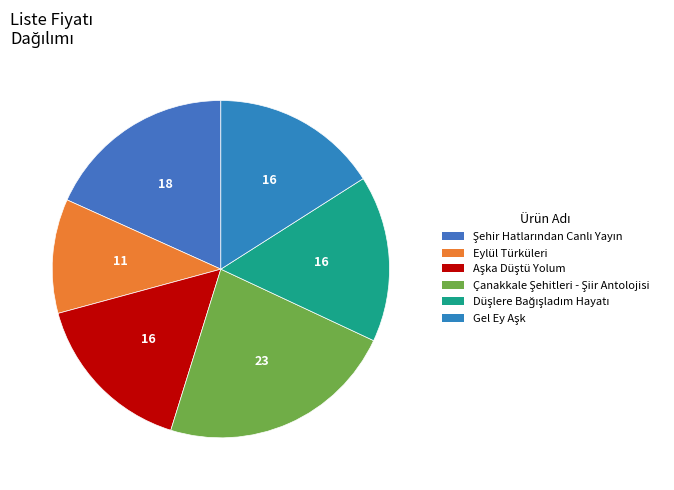

Count the number of slices in the pie.

6